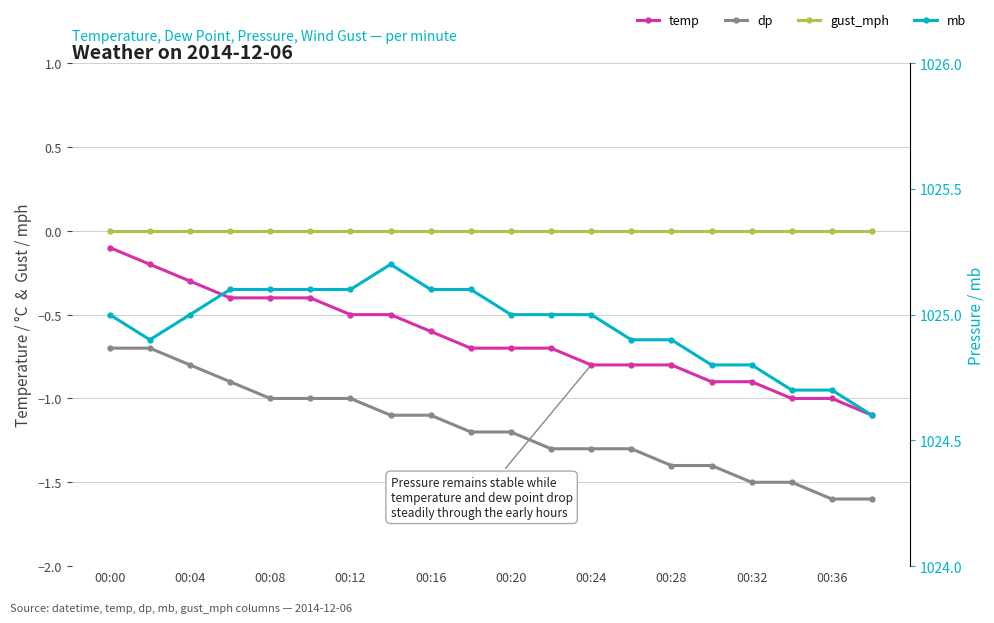

What is the value of the temp point at the 15th from the left?

-0.8